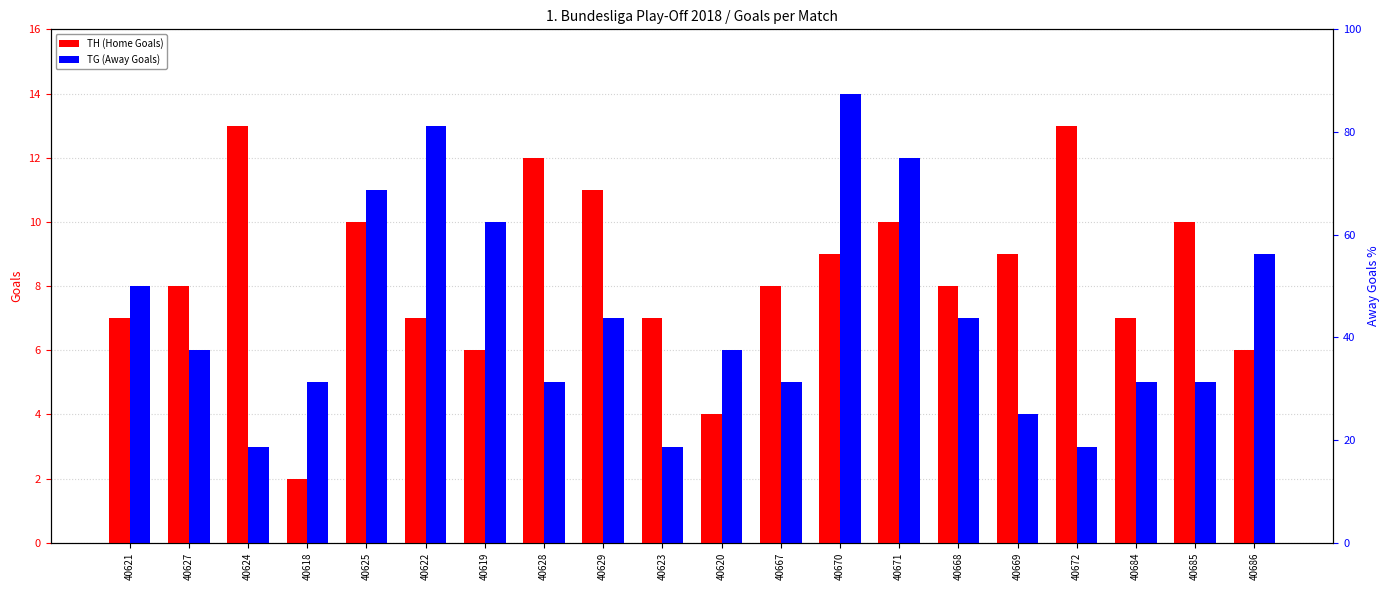

Is it true that TH (Home Goals) equals 13 at 40624?

True